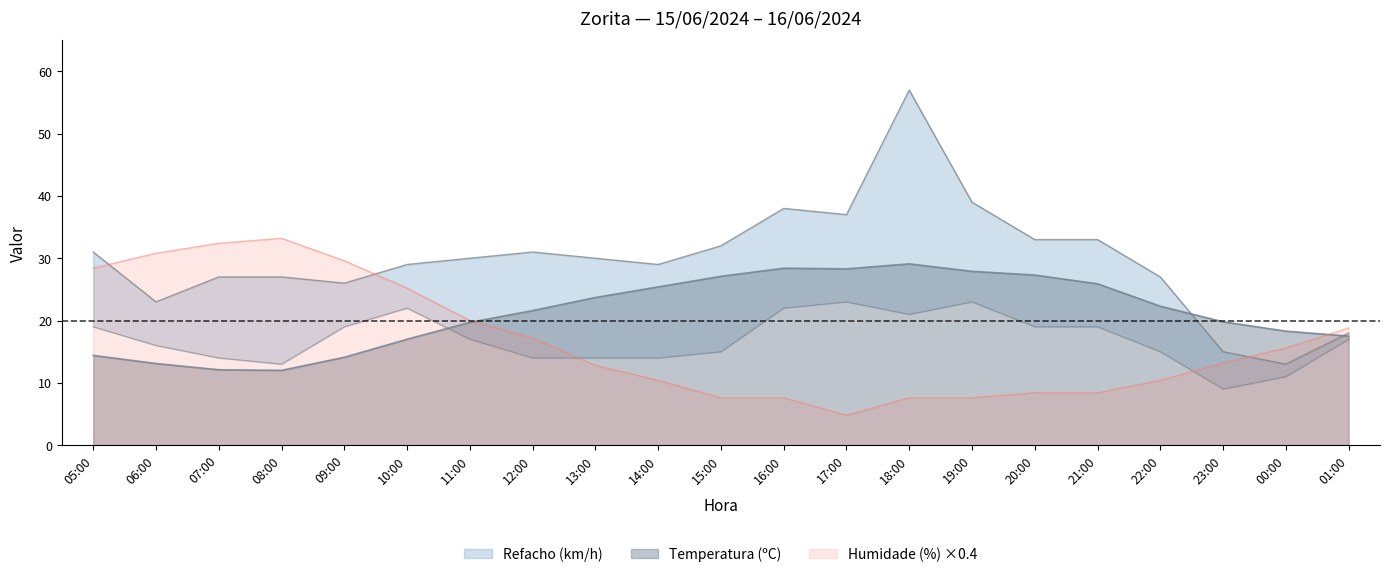

At which label does Humidade (%) reach its peak?

08:00